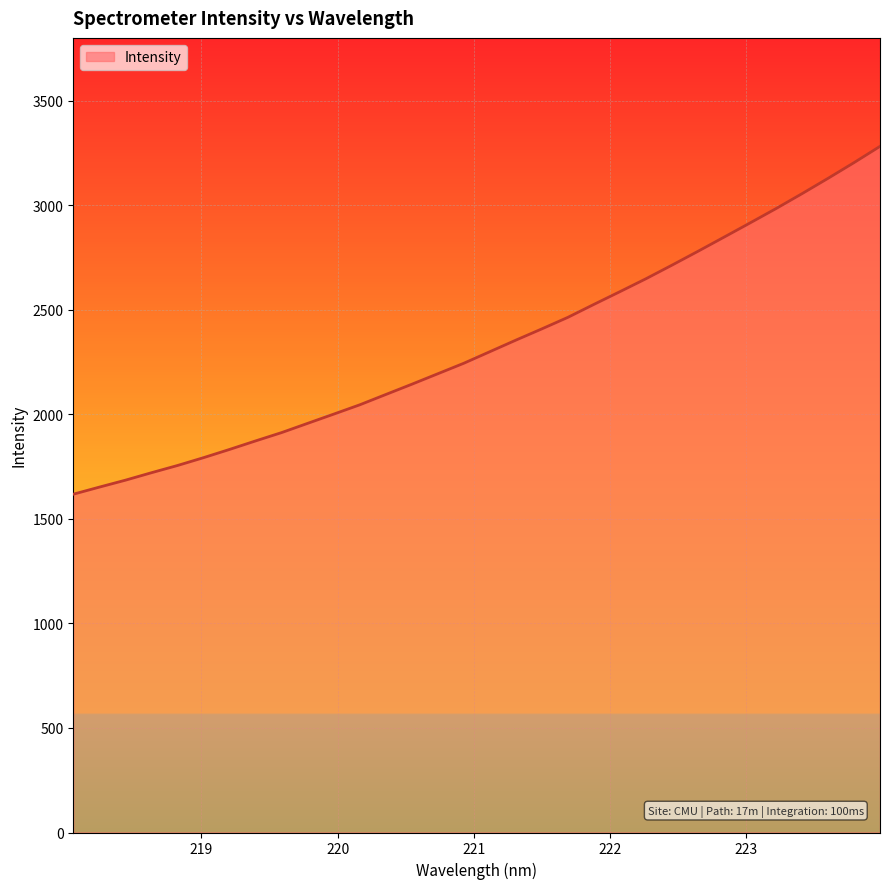

What is the smallest value displayed?

1617.8